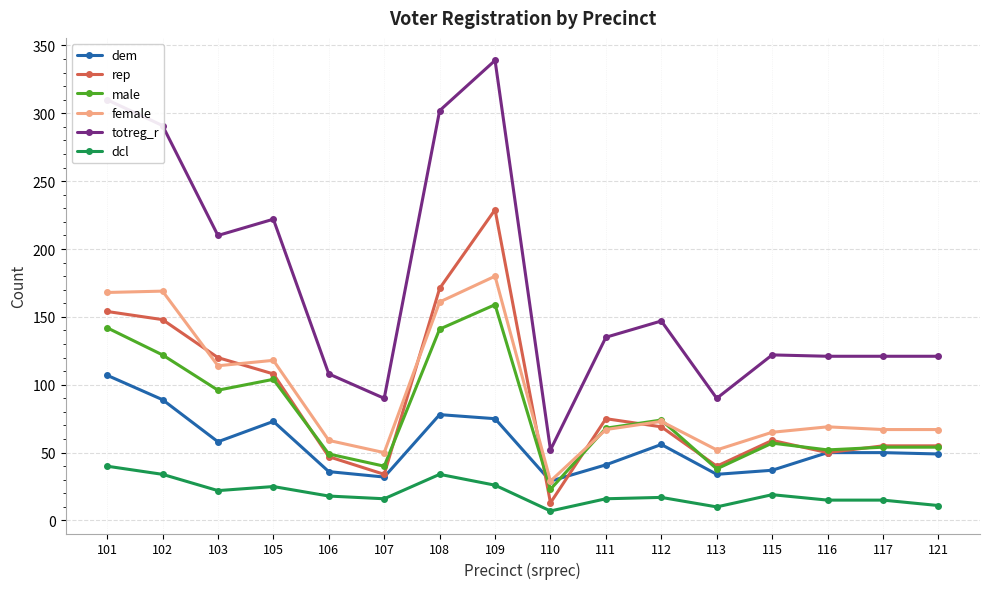

Which series has the largest range (max minus min)?

totreg_r